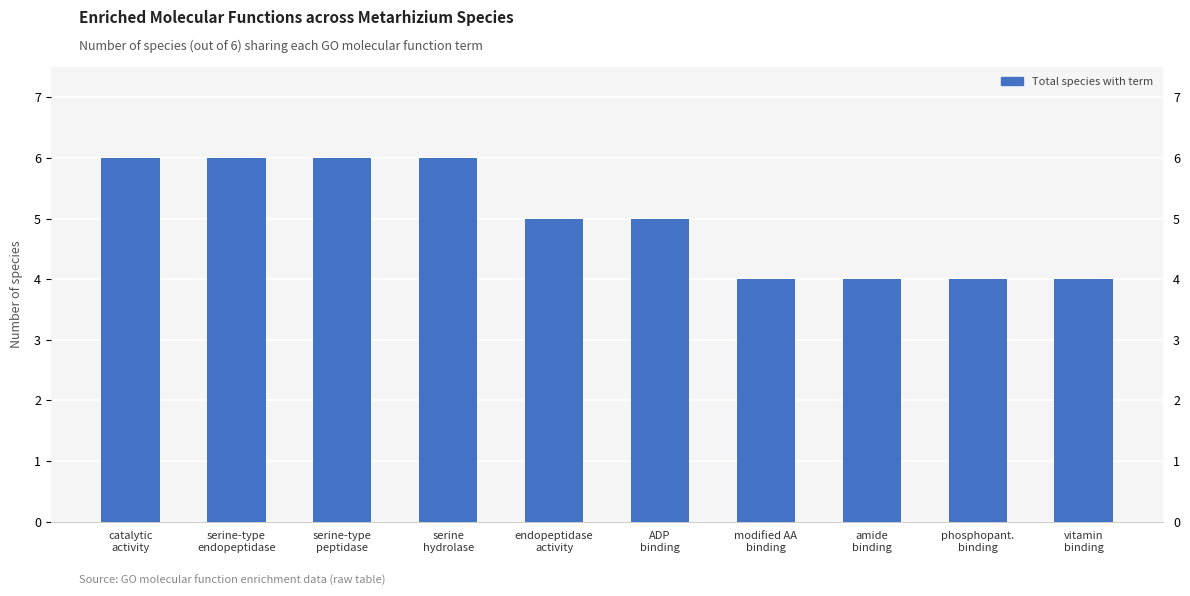

What is the difference between the maximum and minimum values?

2